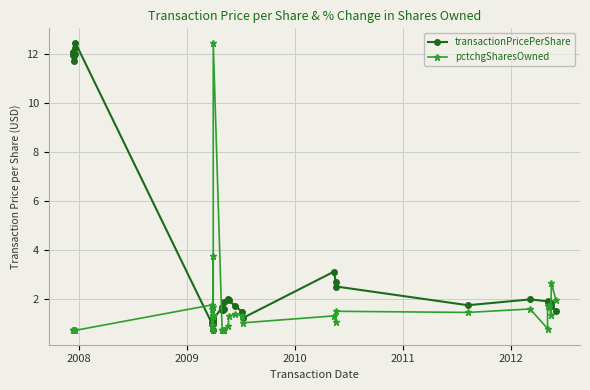

Is this an area chart (filled region under the line)?

No